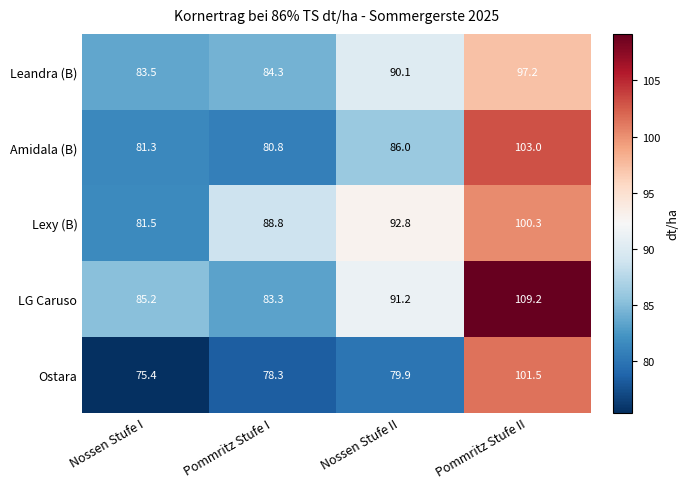

How many data points does each series have?

4